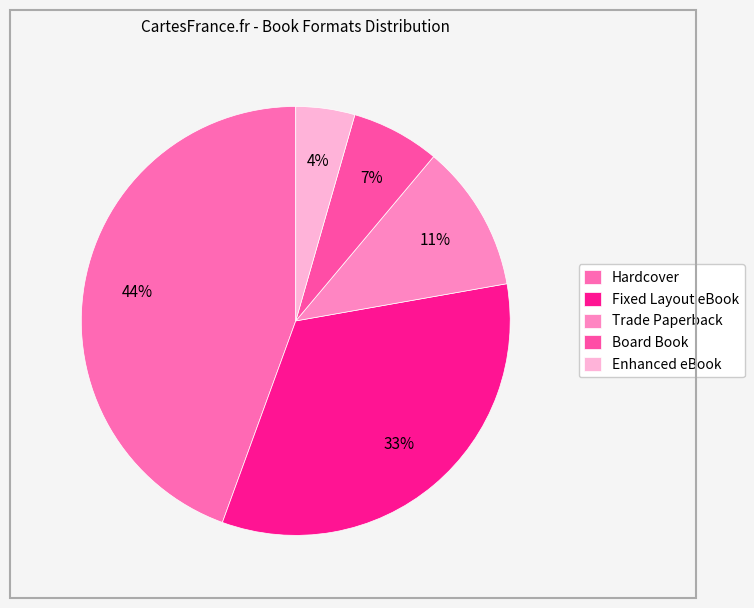

How many segments does this pie chart have?

5